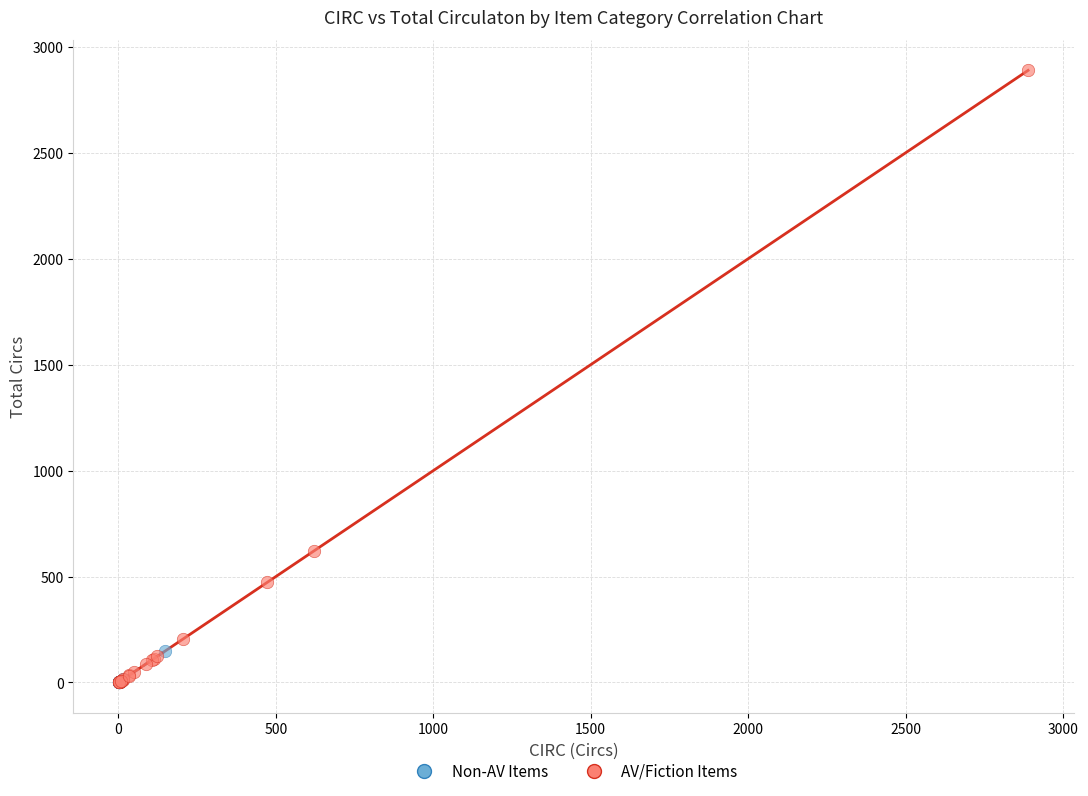

Which series reaches the maximum Y coordinate?

AV/Fiction Items